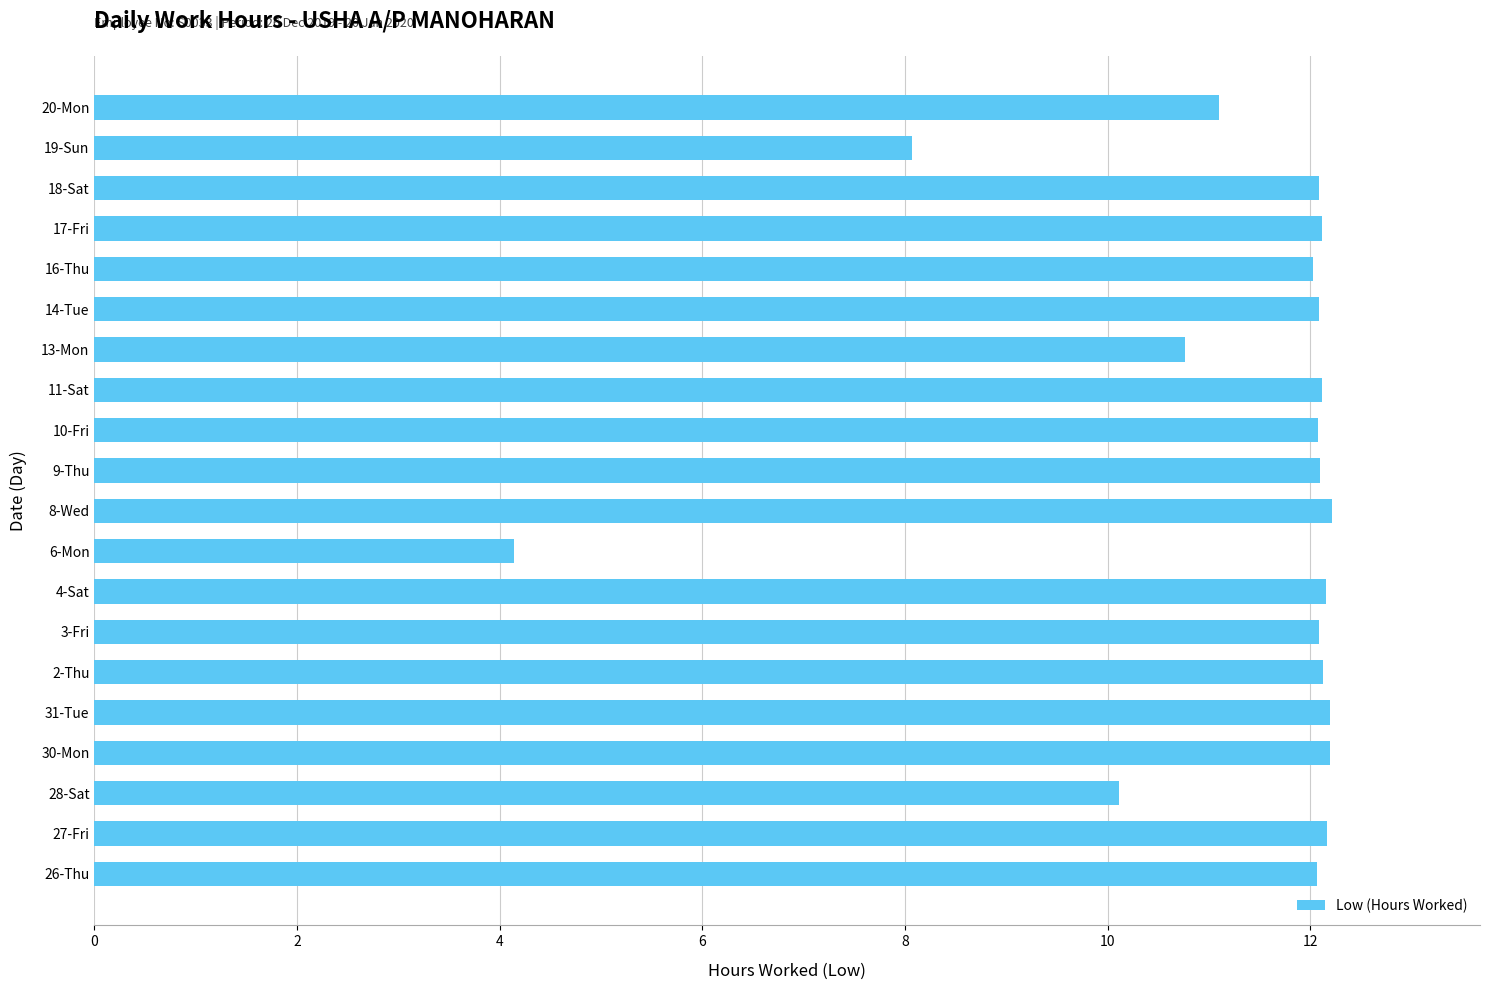

Which category has the lowest value across all series?

6-Mon